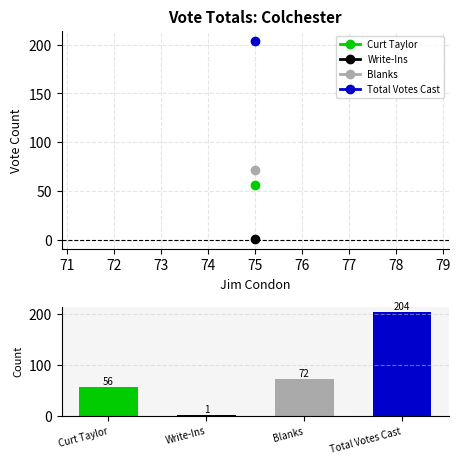

At which label is the value closest to 102?

Blanks